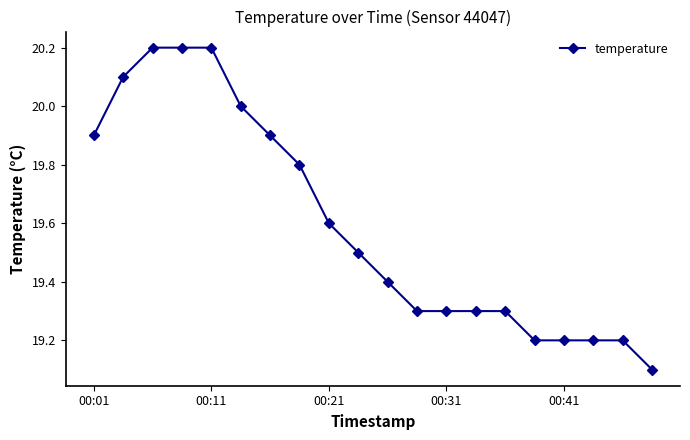

What is the value of the 4th point from the left?

20.2